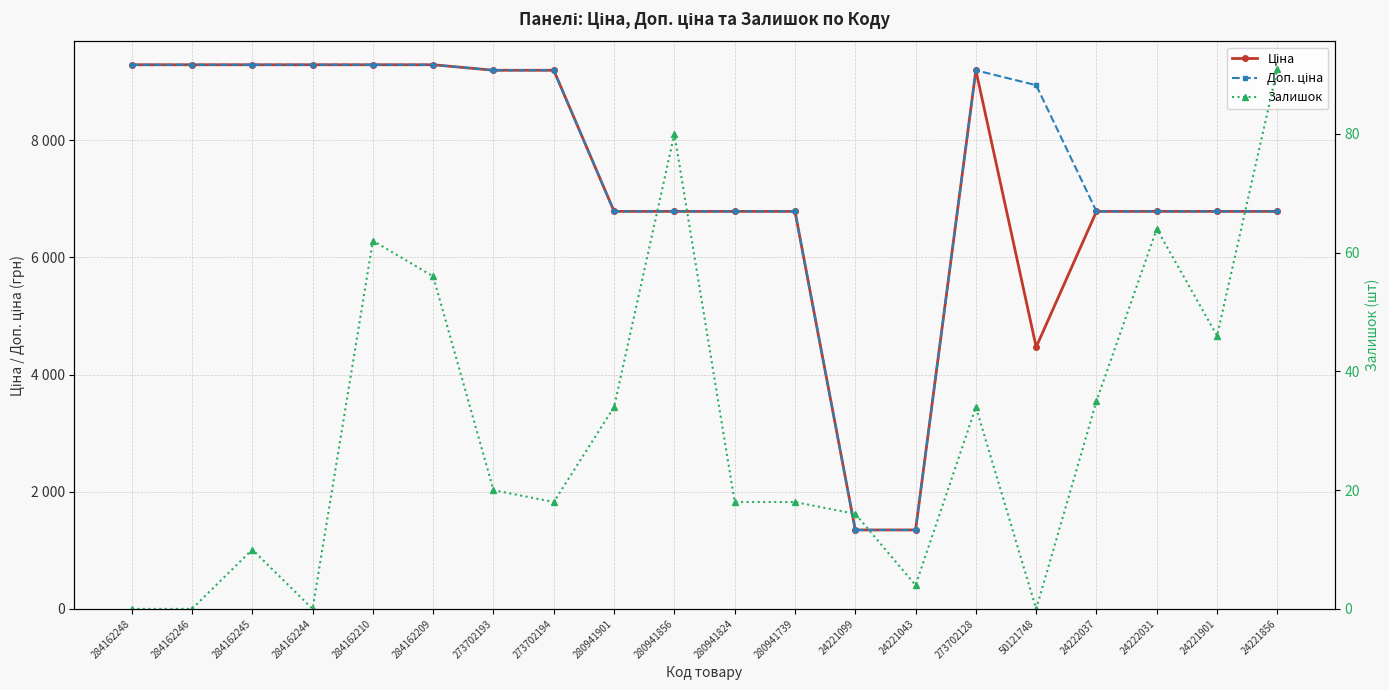

At how many categories does at least one series exceed 3954?

18